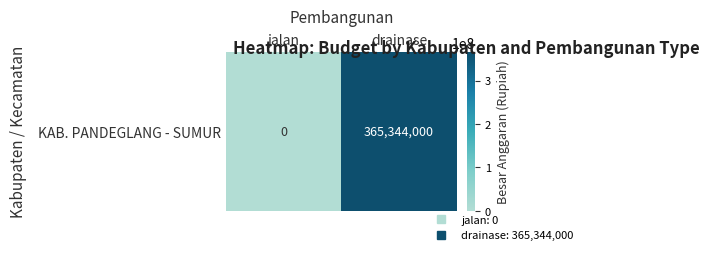

At which label is the value closest to 182672000?

jalan